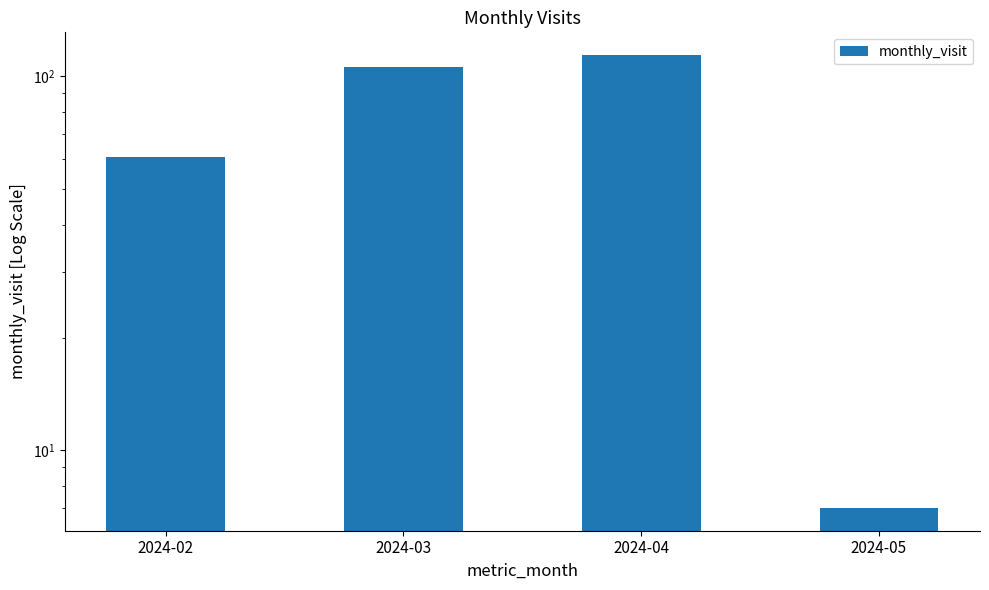

Which label corresponds to the smallest value in the chart?

2024-05